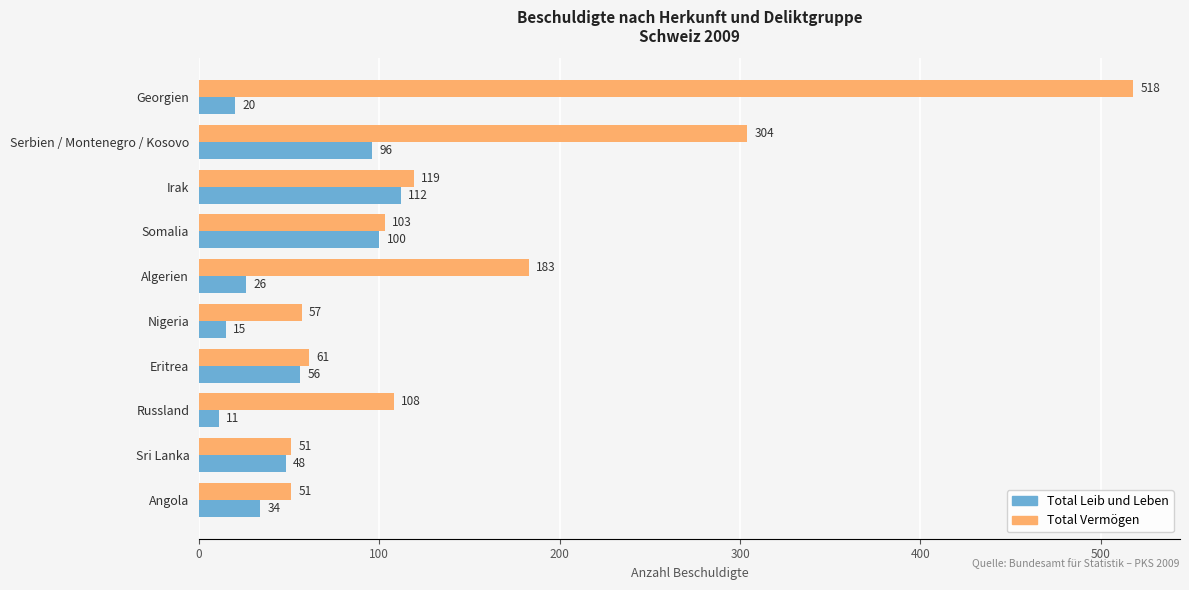

Is it true that Total Leib und Leben equals 175 at Somalia?

False